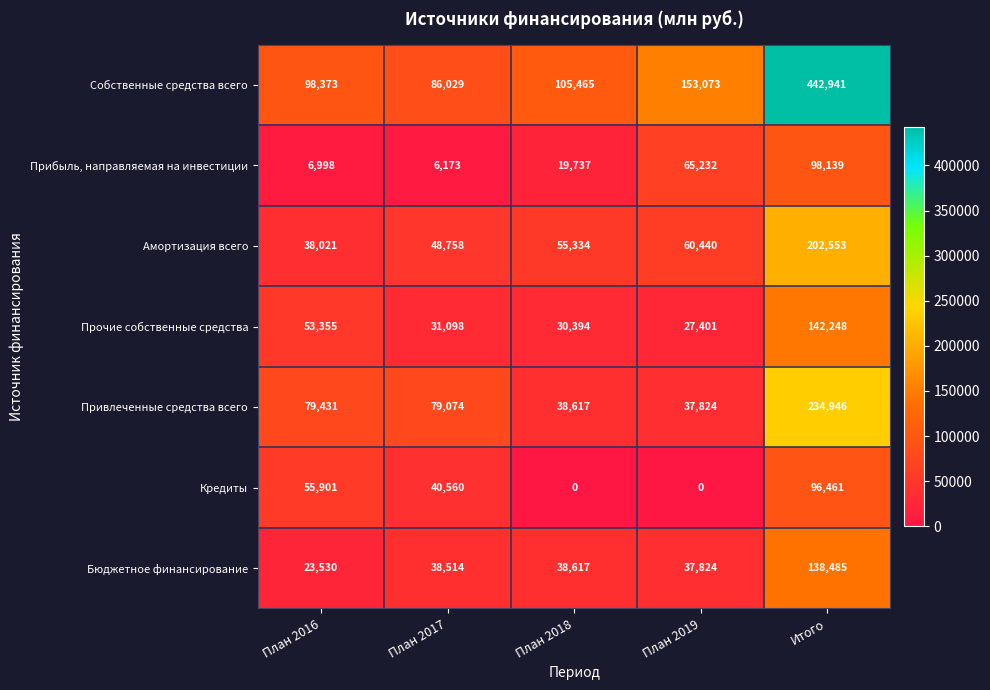

Which series has the largest total across all categories?

Собственные средства всего